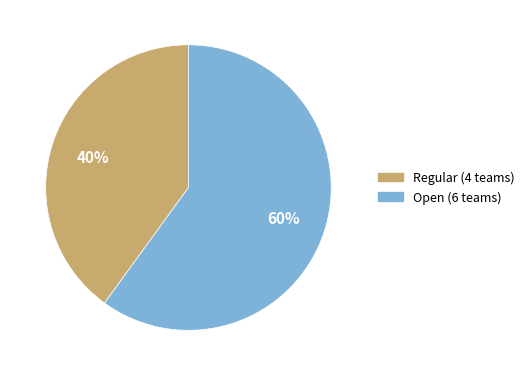

Which category has the biggest portion of the pie?

Open